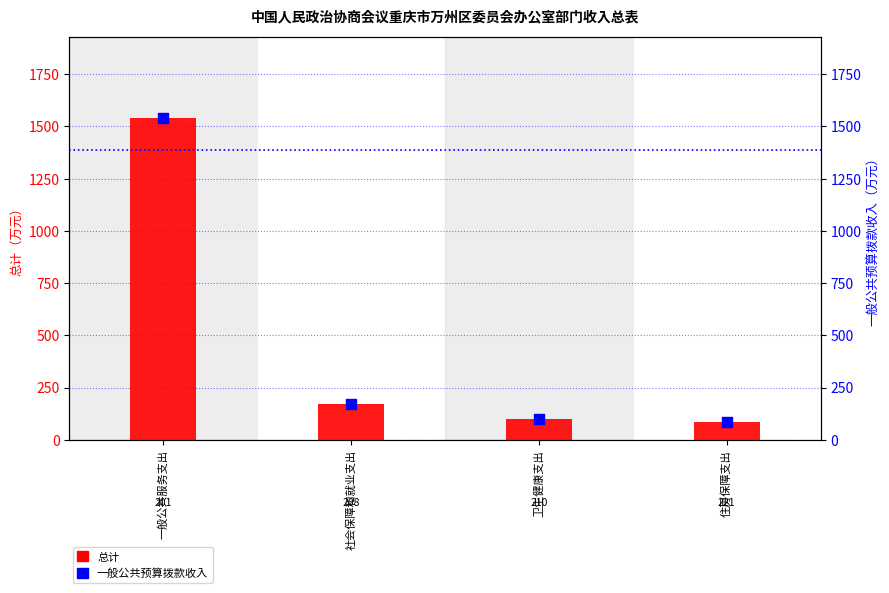

At how many categories does at least one series exceed 1483?

1